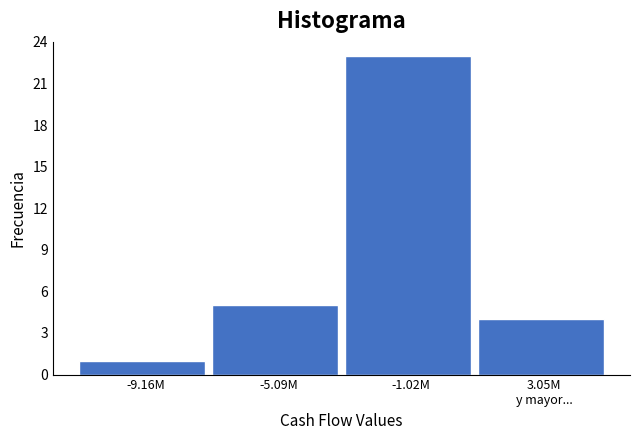

Reading left to right, extract all data points from this chart.

1	5	23	4